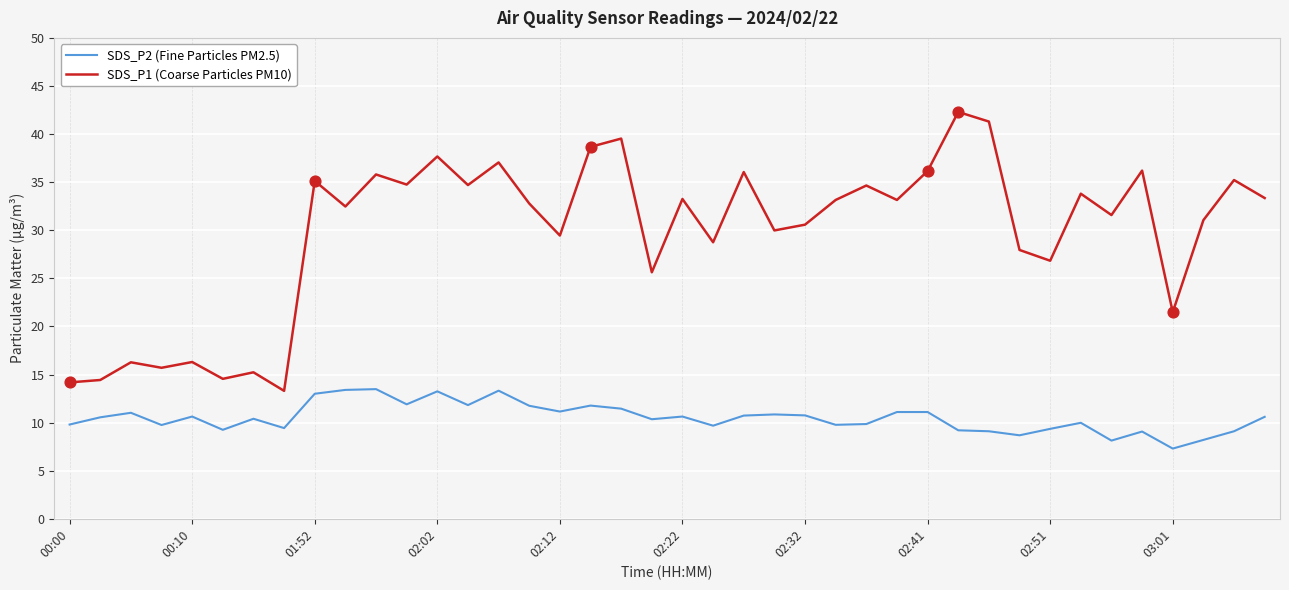

Which series has the largest range (max minus min)?

SDS_P1 (Coarse Particles PM10)